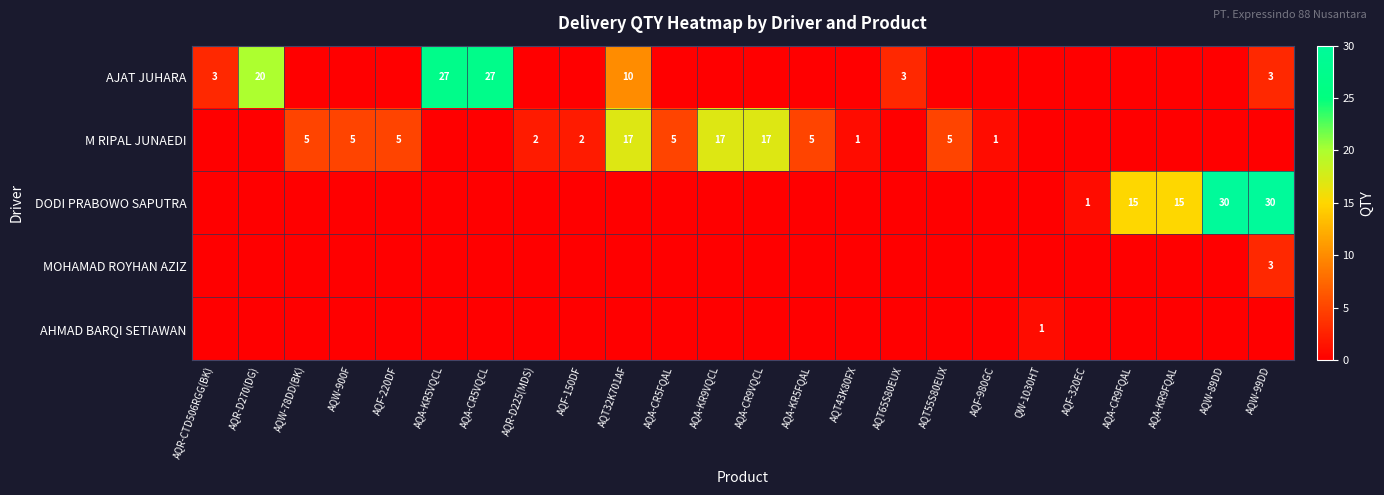

Is it true that M RIPAL JUNAEDI equals 5 at AQA-CR9VQCL?

False